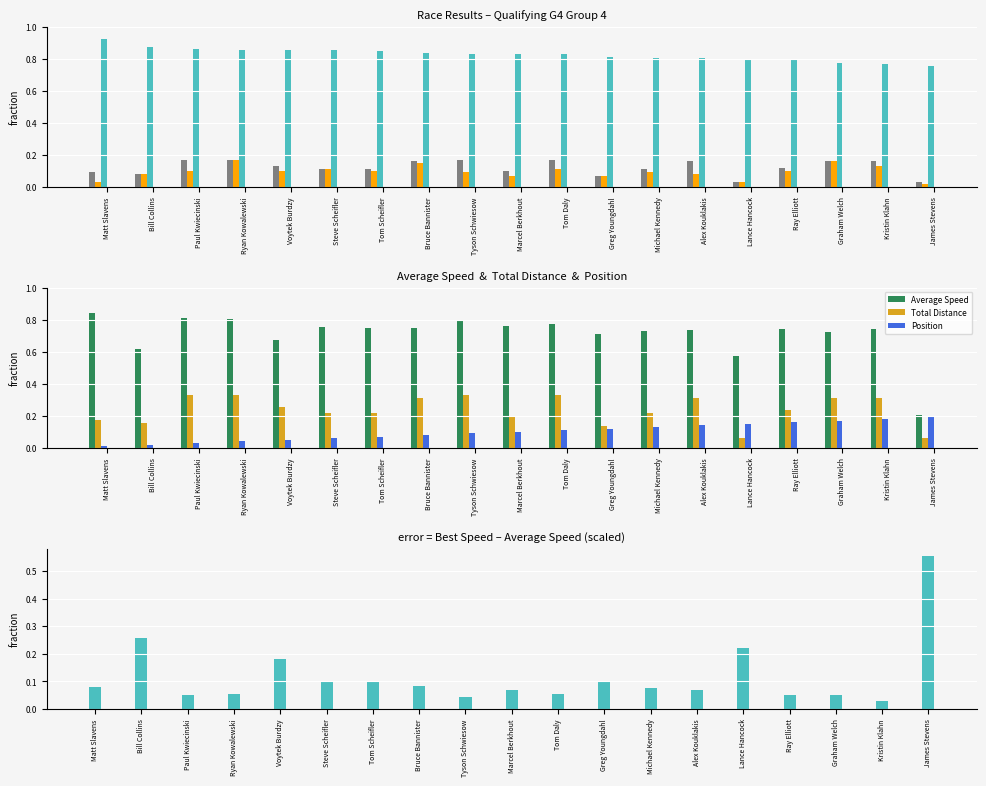

What is the label of the 18th bar from the left?

Kristin Klahn